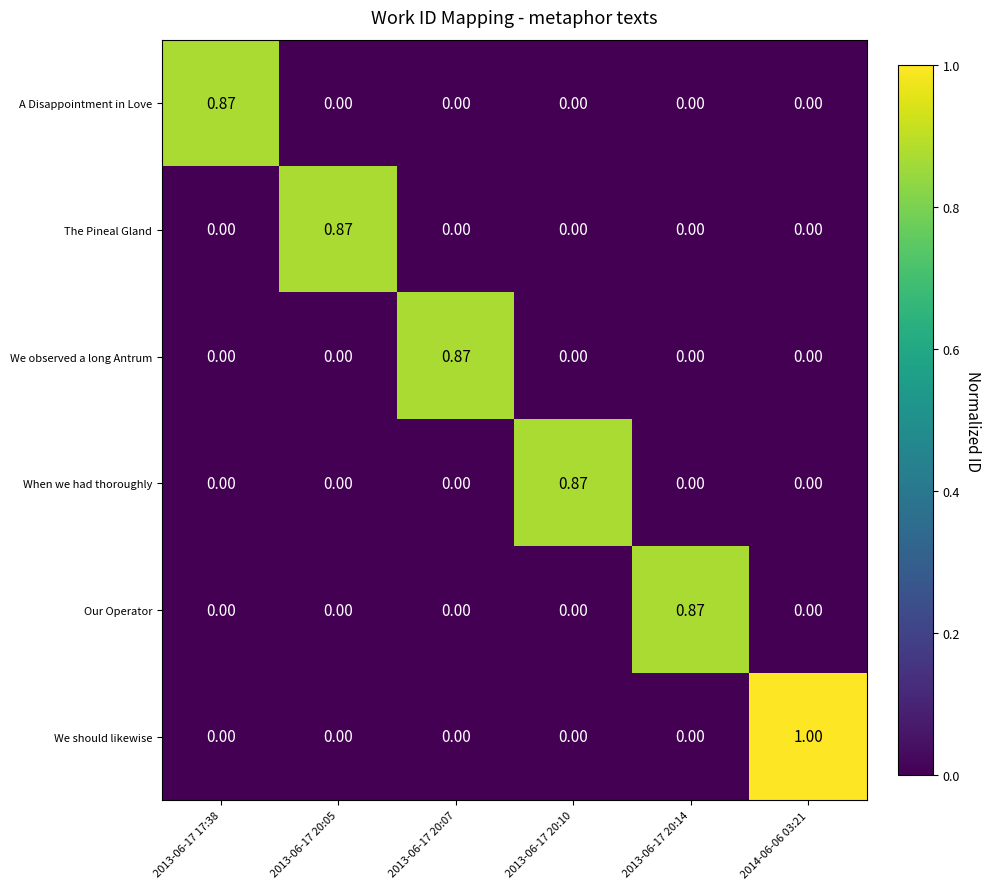

Which series has the largest total across all categories?

We should likewise